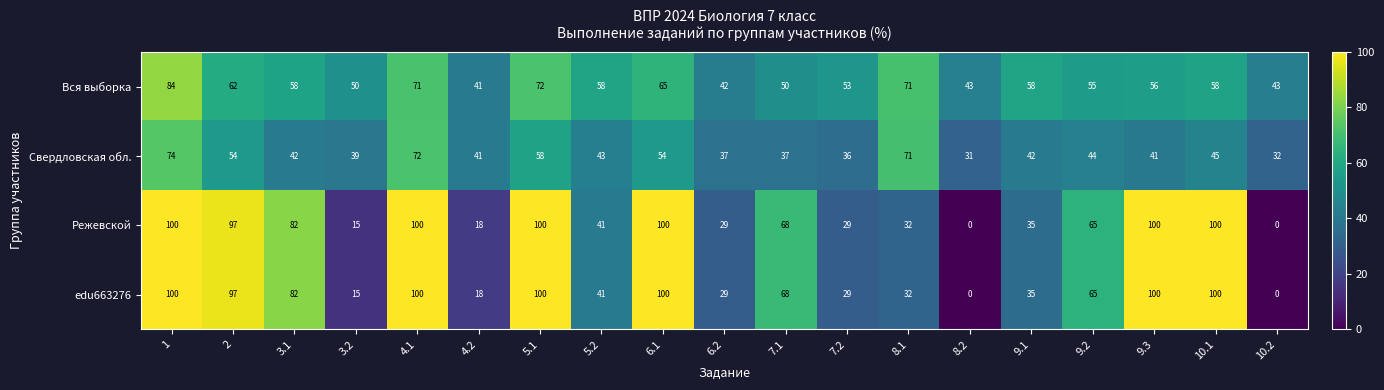

What is the average value of the Свердловская обл. series?

47